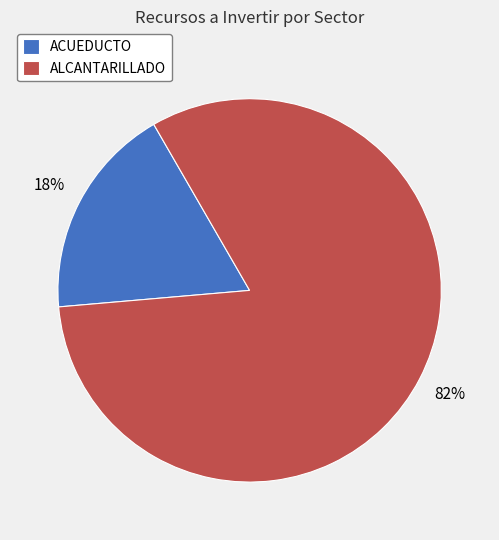

Which slice is the smallest?

ACUEDUCTO